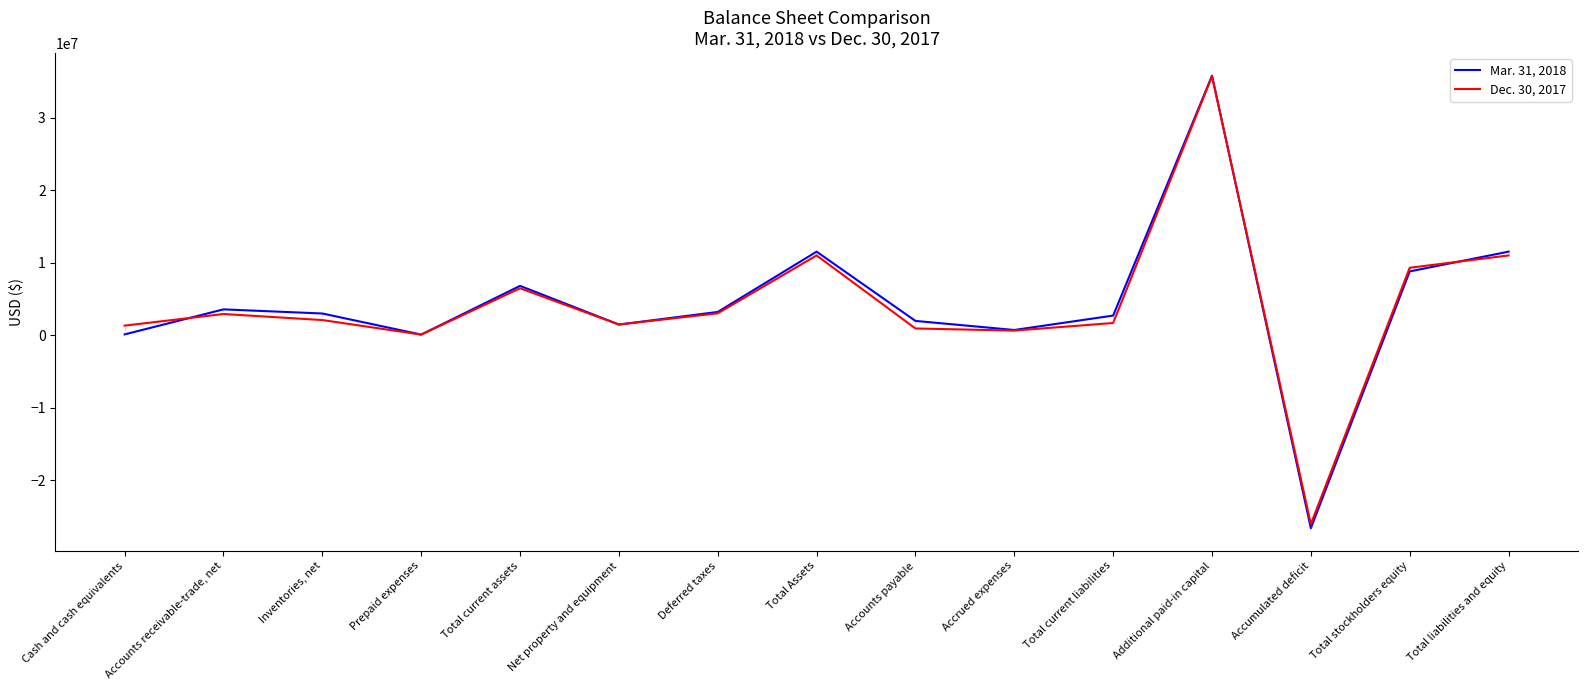

Is the value of Dec. 30, 2017 at Total Assets greater than the value of Mar. 31, 2018 at Total stockholders equity?

Yes